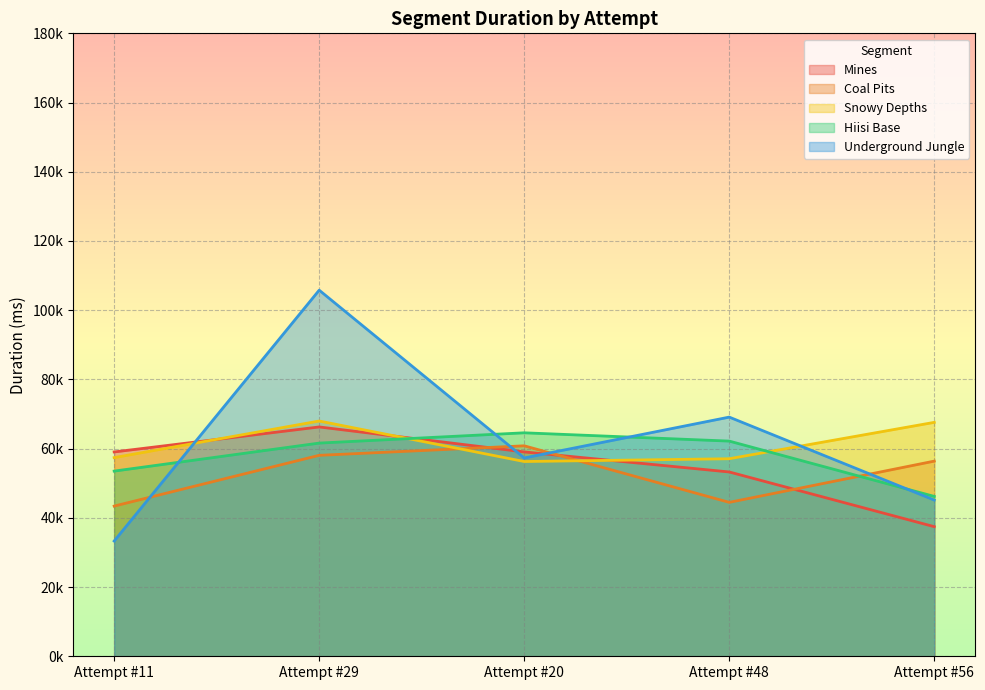

At Attempt #11, list the series in order from largest to smallest.

Mines, Snowy Depths, Hiisi Base, Coal Pits, Underground Jungle